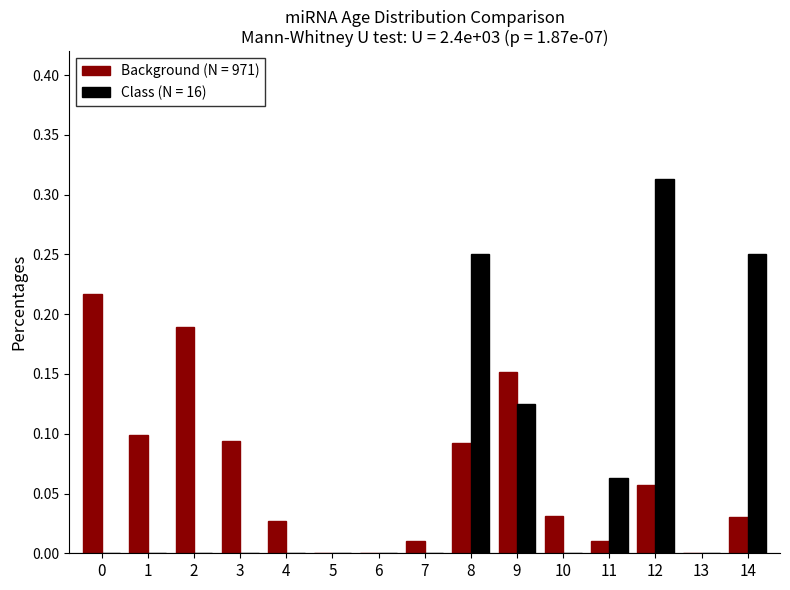

Is the value of Background (N = 971) at 2 greater than the value of Class (N = 16) at 3?

Yes